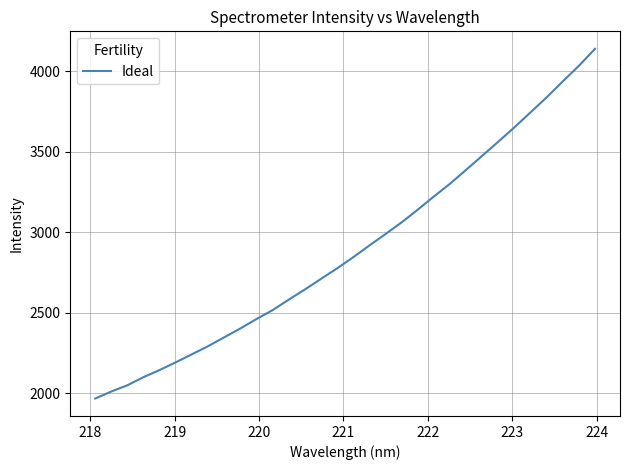

What is the smallest value displayed?

1965.9